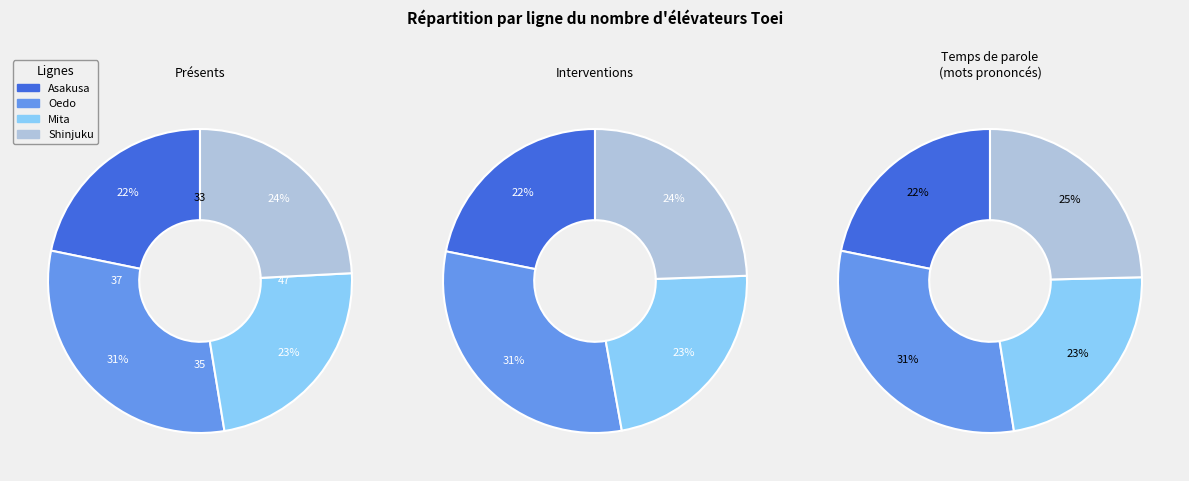

What percentage is NOT represented by Toei.Shinjuku?

75.7%